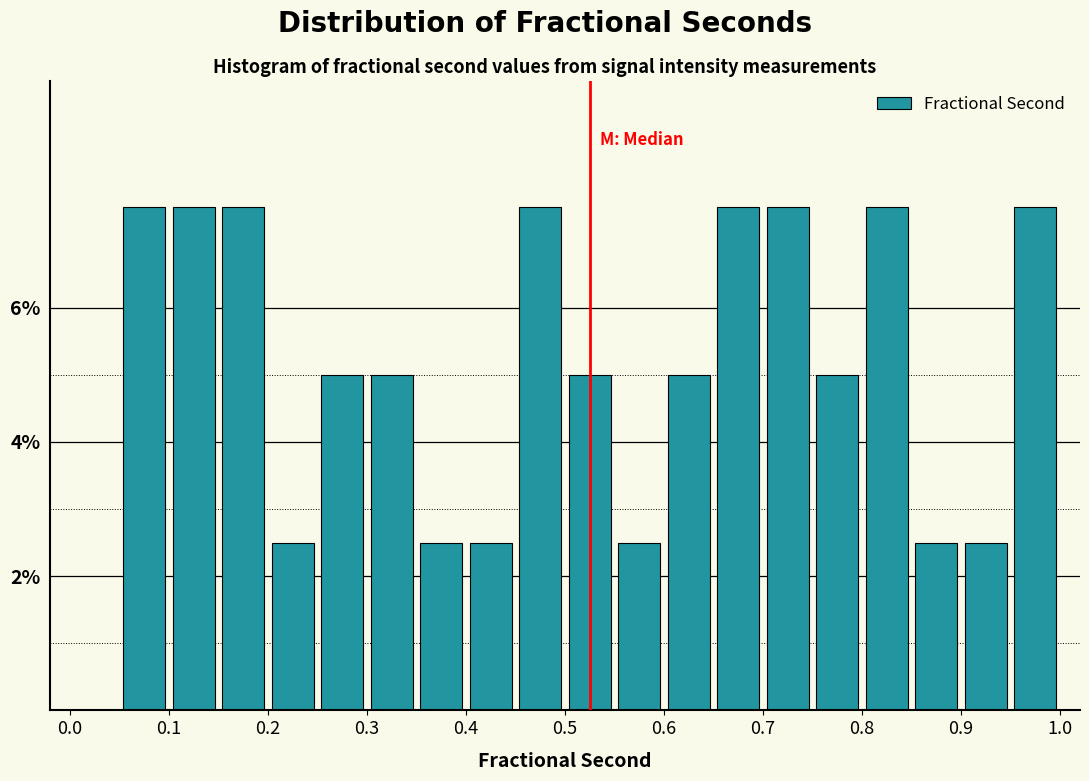

Reading left to right, transcribe this chart: for each bar, give the range it covers on the x-axis and its height. The values are not printed on the chart, so give them approximately, as read against the axis.

0.00 to 0.05: 0
0.05 to 0.10: 7.6
0.10 to 0.15: 7.6
0.15 to 0.20: 7.6
0.20 to 0.25: 2.6
0.25 to 0.30: 5.0
0.30 to 0.35: 5.0
0.35 to 0.40: 2.6
0.40 to 0.45: 2.6
0.45 to 0.50: 7.6
0.50 to 0.55: 5.0
0.55 to 0.60: 2.6
0.60 to 0.65: 5.0
0.65 to 0.70: 7.6
0.70 to 0.75: 7.6
0.75 to 0.80: 5.0
0.80 to 0.85: 7.6
0.85 to 0.90: 2.6
0.90 to 0.95: 2.6
0.95 to 1.00: 7.6